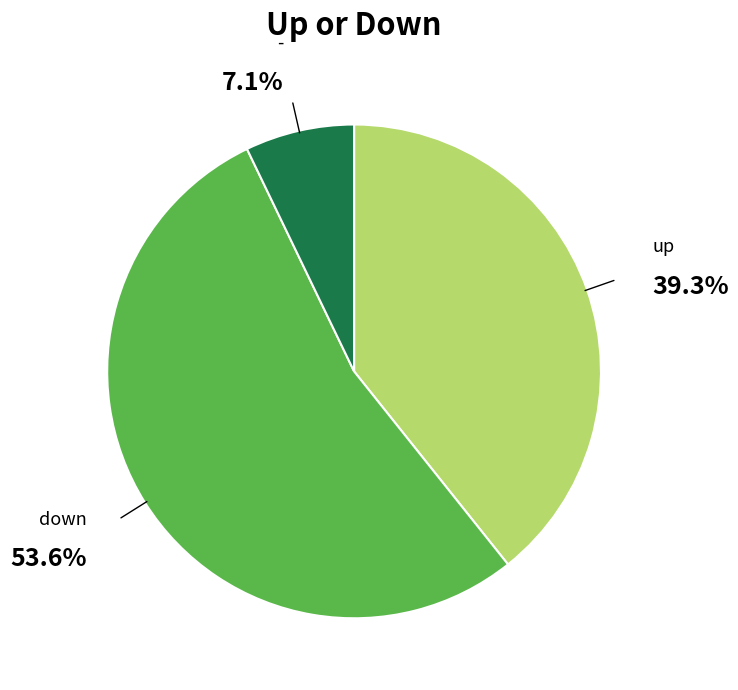

Does - represent more than half of the total?

No